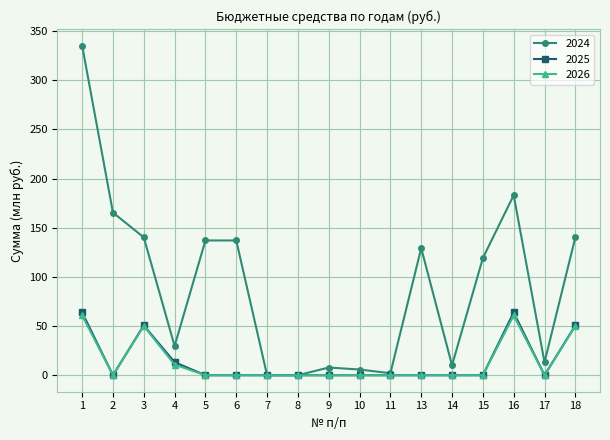

Reading right to left, what are all the values shown in this chart?

2024: 18=140.2	17=13.2	16=183.1	15=119.2	14=10.1	13=129.3	11=2.1	10=5.8	9=7.9	8=0.0	7=0.0	6=137.1	5=137.1	4=29.7	3=140.2	2=165.5	1=335.4
2025: 18=50.7	17=0.0	16=63.9	15=0.0	14=0.0	13=0.0	11=0.0	10=0.0	9=0.0	8=0.0	7=0.0	6=0.0	5=0.0	4=13.2	3=50.7	2=0.0	1=63.9
2026: 18=50.1	17=0.0	16=60.9	15=0.0	14=0.0	13=0.0	11=0.0	10=0.0	9=0.0	8=0.0	7=0.0	6=0.0	5=0.0	4=10.8	3=50.1	2=0.0	1=60.9